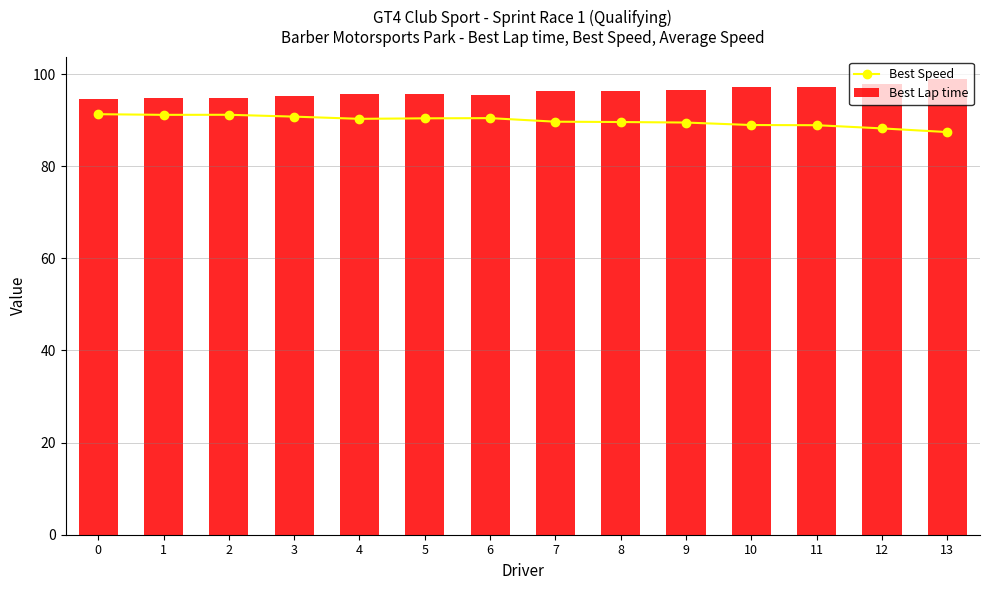

What is the spread (max minus min) of values at 7?

6.7